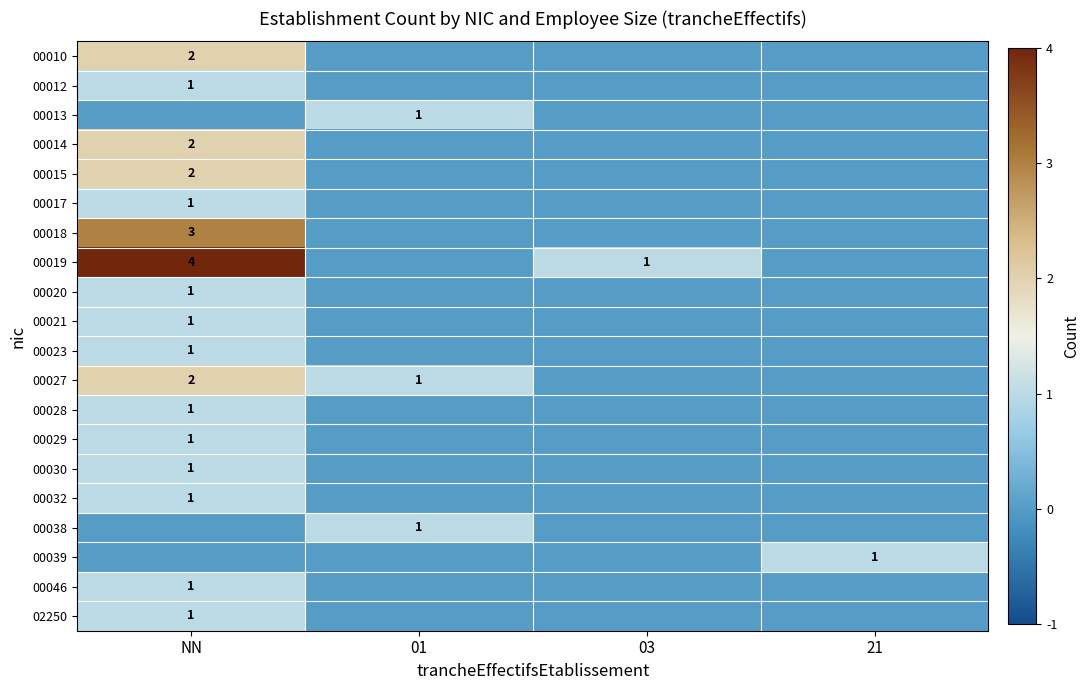

The 00019 series shows 1 at 03. True or false?

True